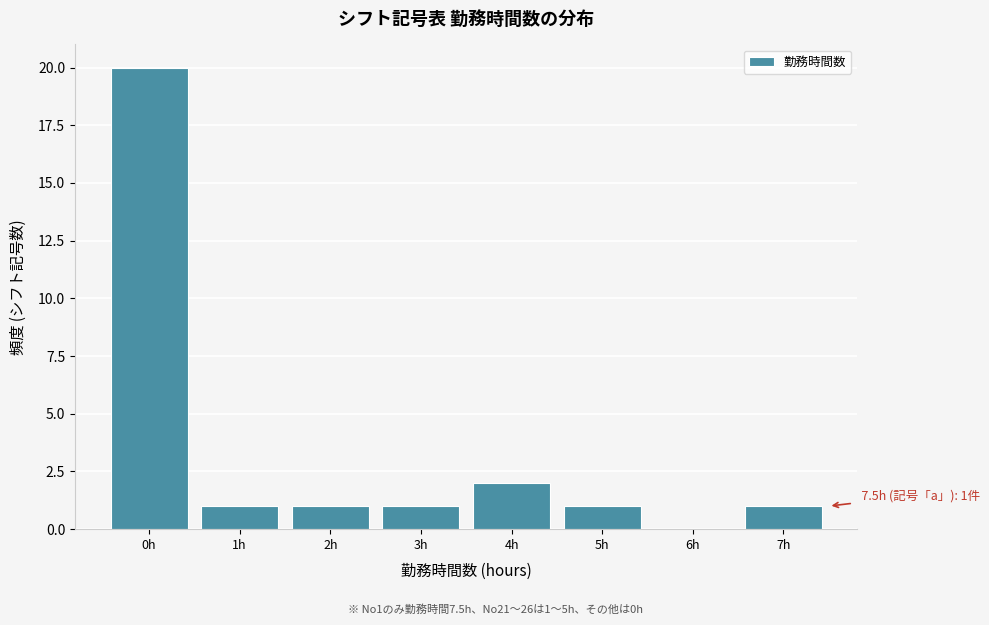

Which range on the x-axis has the tallest bar?

-0.5 to 0.5